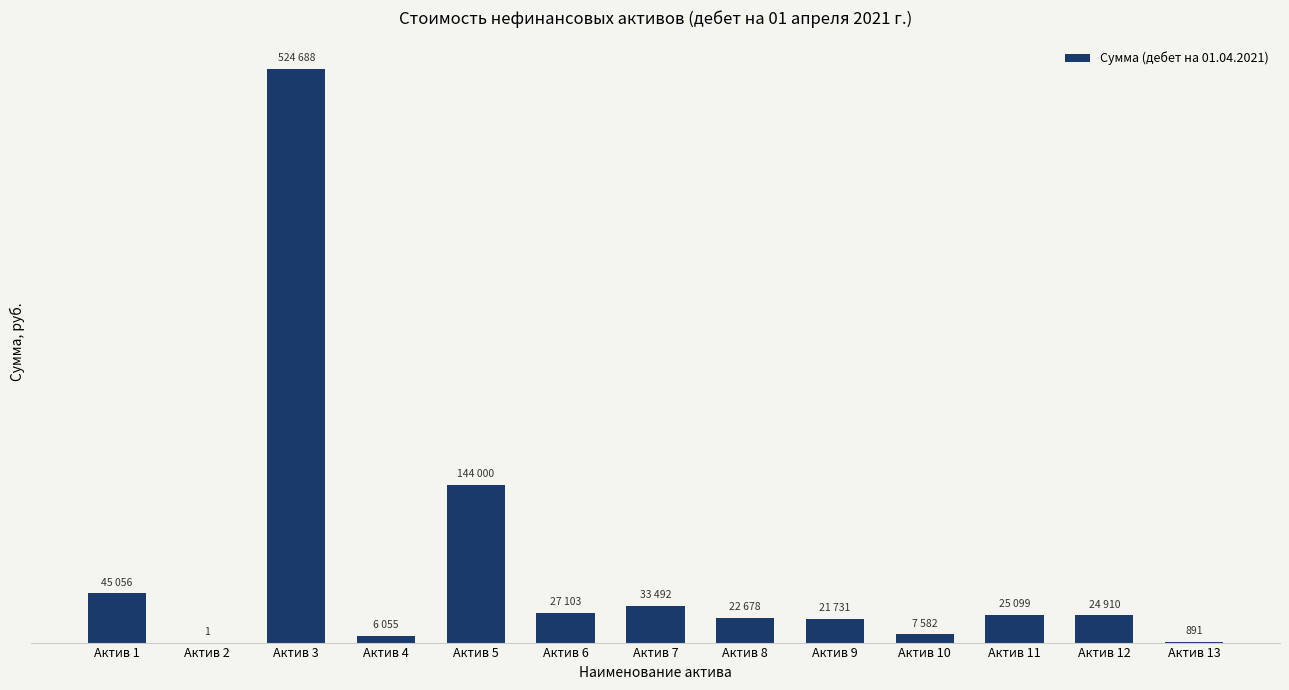

True or false: the data shows 6055.0 at Актив 4.

True